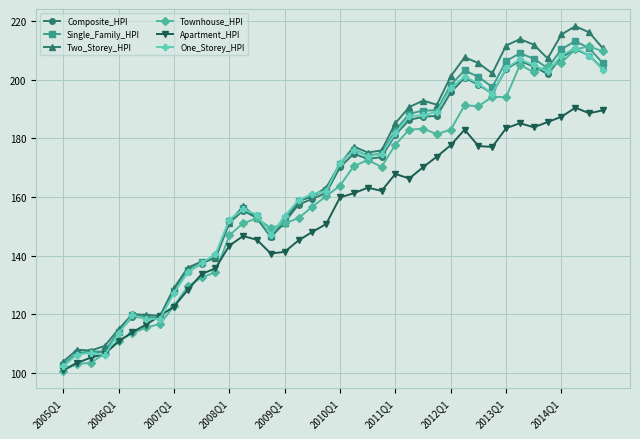

What is the maximum value shown in the chart?

218.3